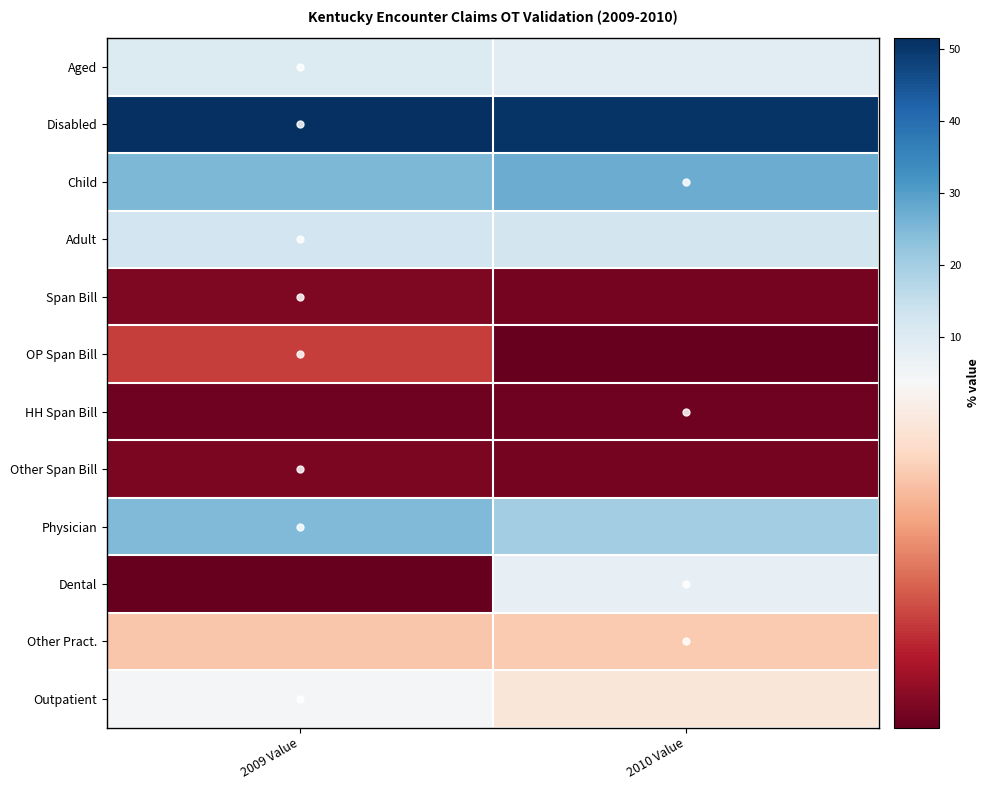

What is the difference between the highest and lowest values at 2009 Value?

51.5